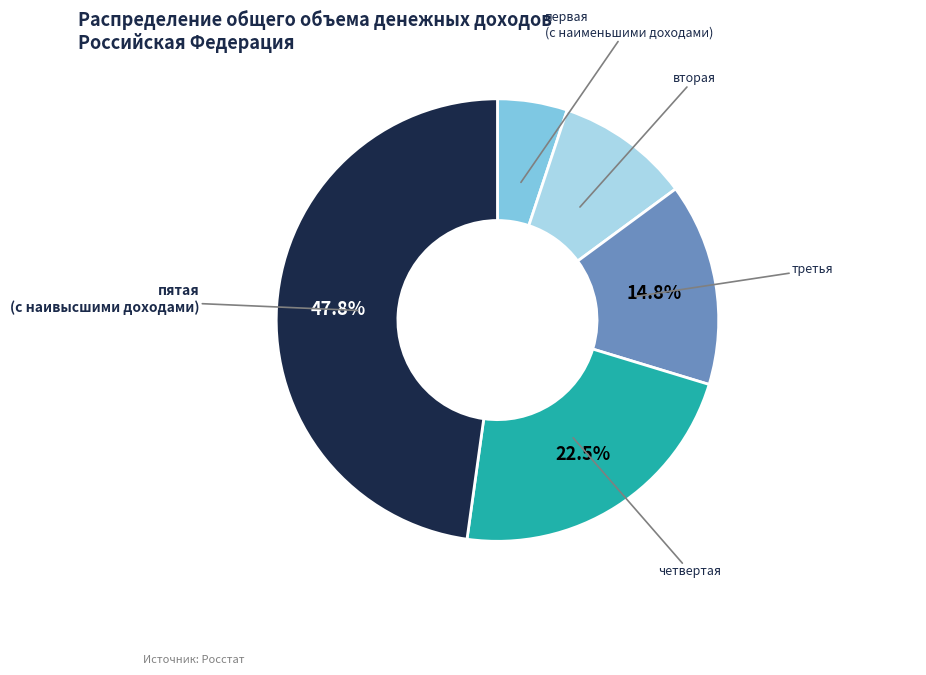

What percentage do третья and четвертая together represent?

37.3%